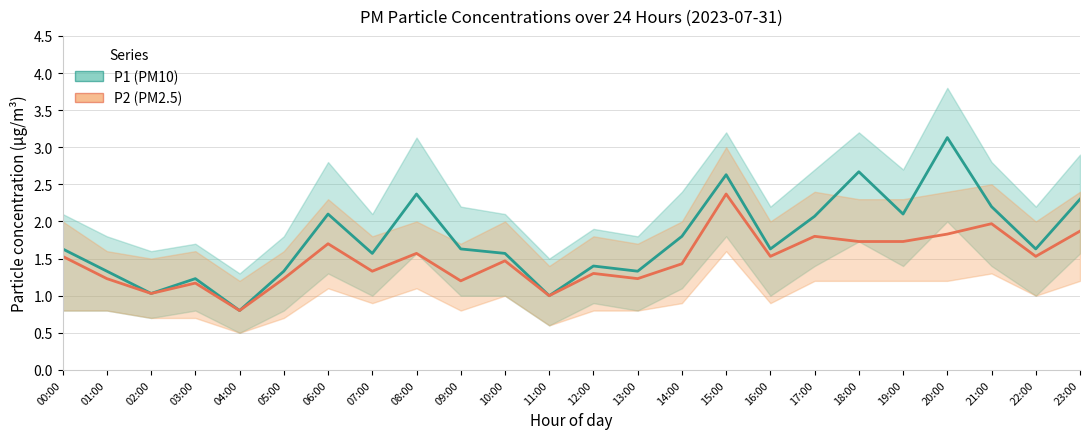

How many values in the P1 (PM10) series are below 1?

1